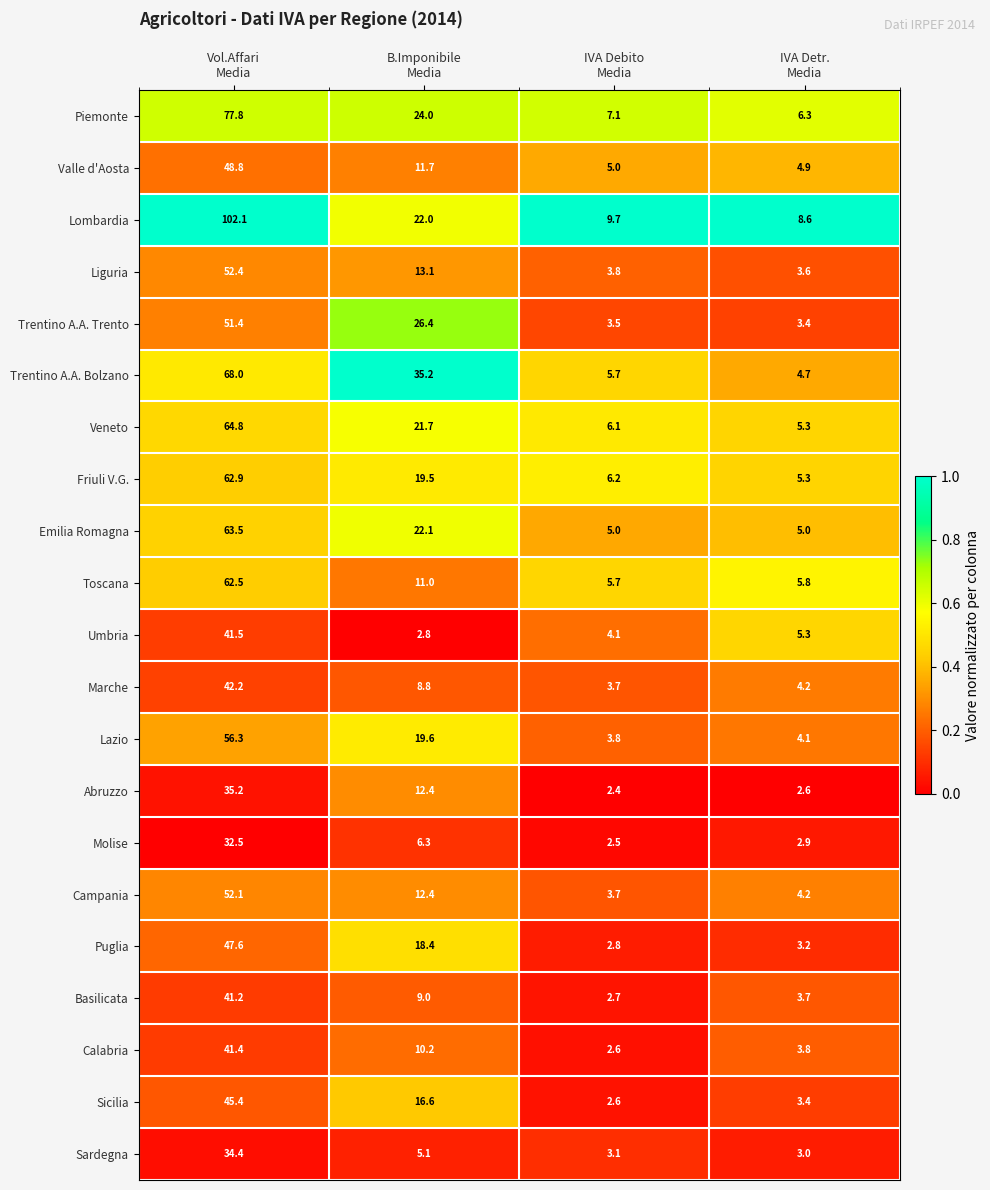

Which series has the largest range (max minus min)?

Lombardia